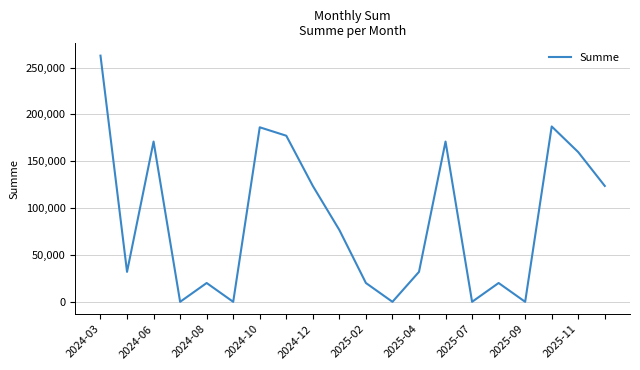

Does the chart display data point markers on the line(s)?

No